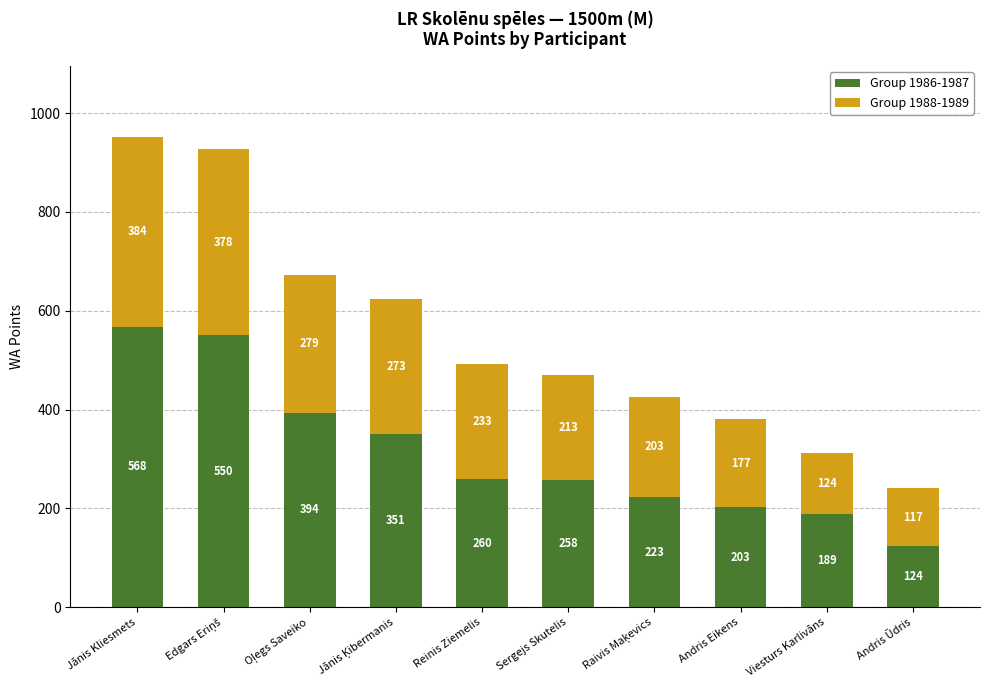

What is the maximum value for Group 1986-1987?

568